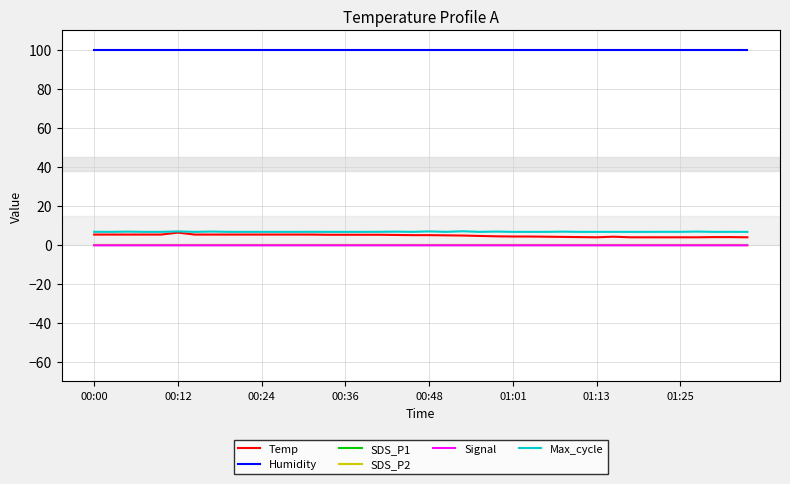

Which category has the highest value across all series?

00:00